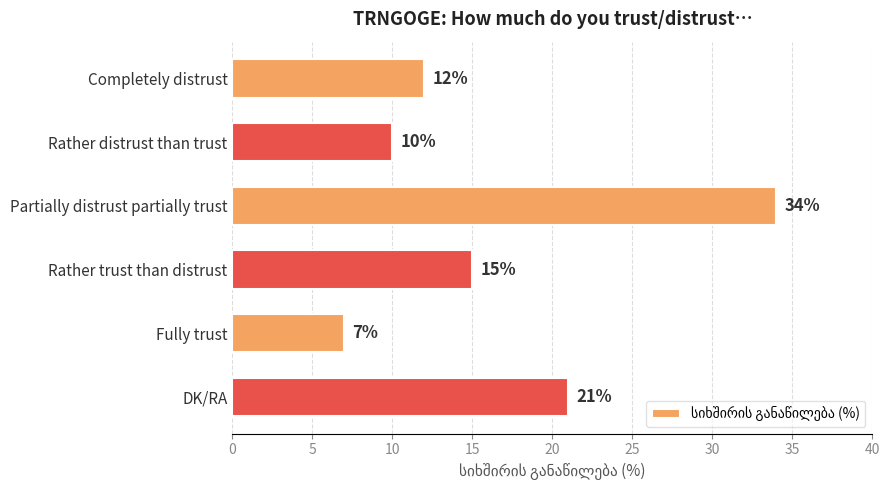

At which category does the chart reach its minimum across all series?

Fully trust